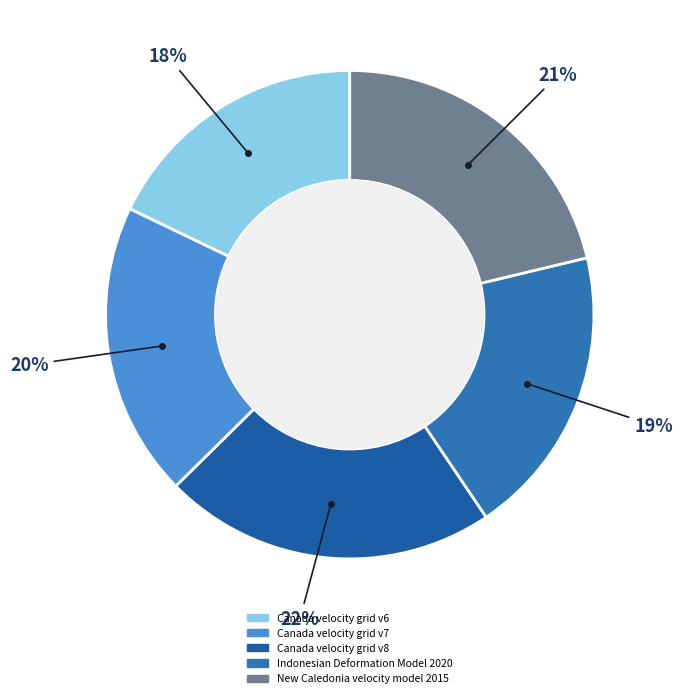

True or false: New Caledonia velocity model 2015 accounts for 13% of the total.

False